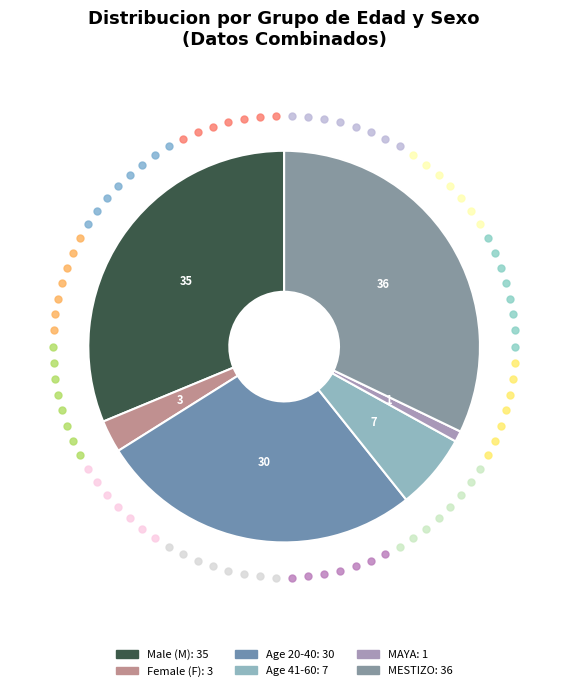

Count the number of slices in the pie.

6